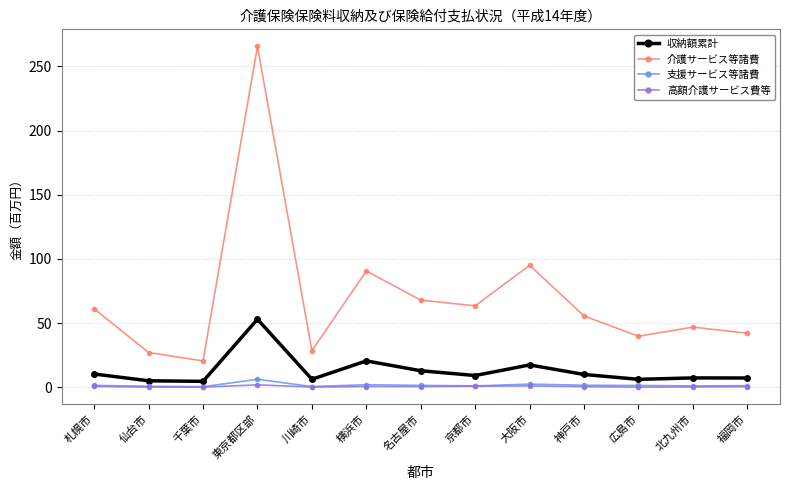

Which series has the largest total across all categories?

介護サービス等諸費